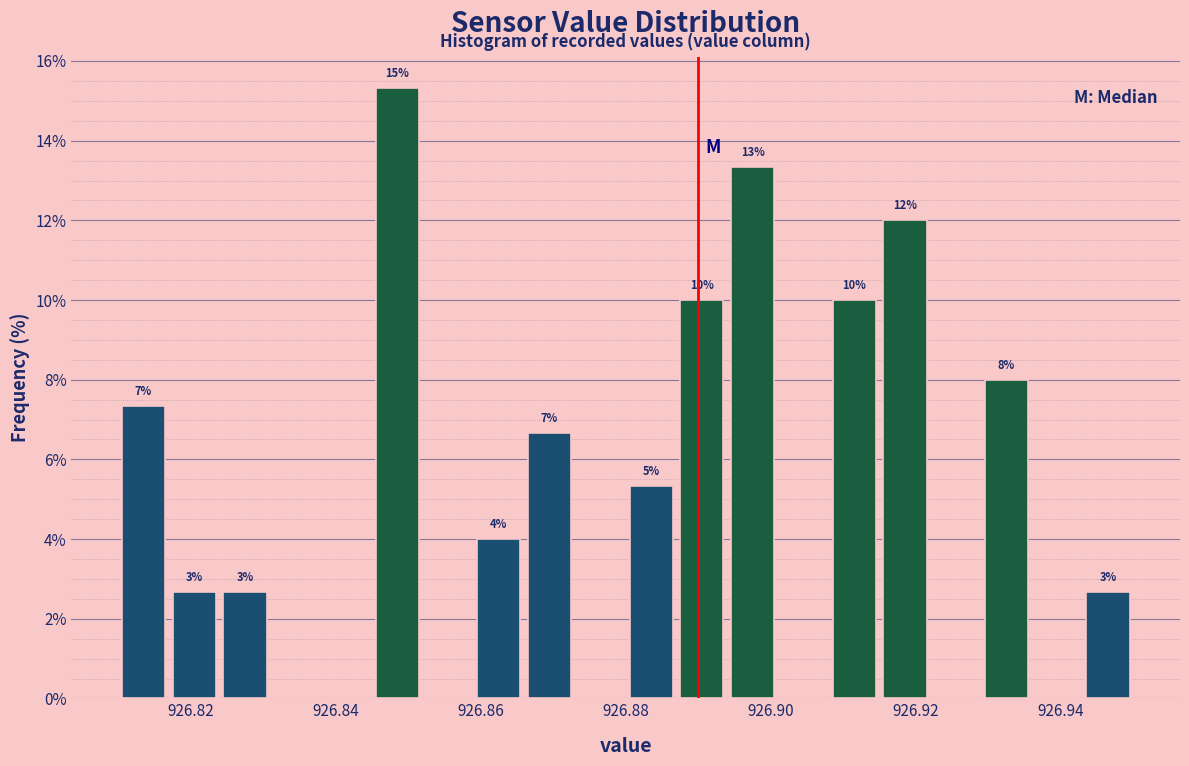

Around what value on the x-axis is the tallest bar? Give the approximate position of its centre, as read against the axis.

926.848